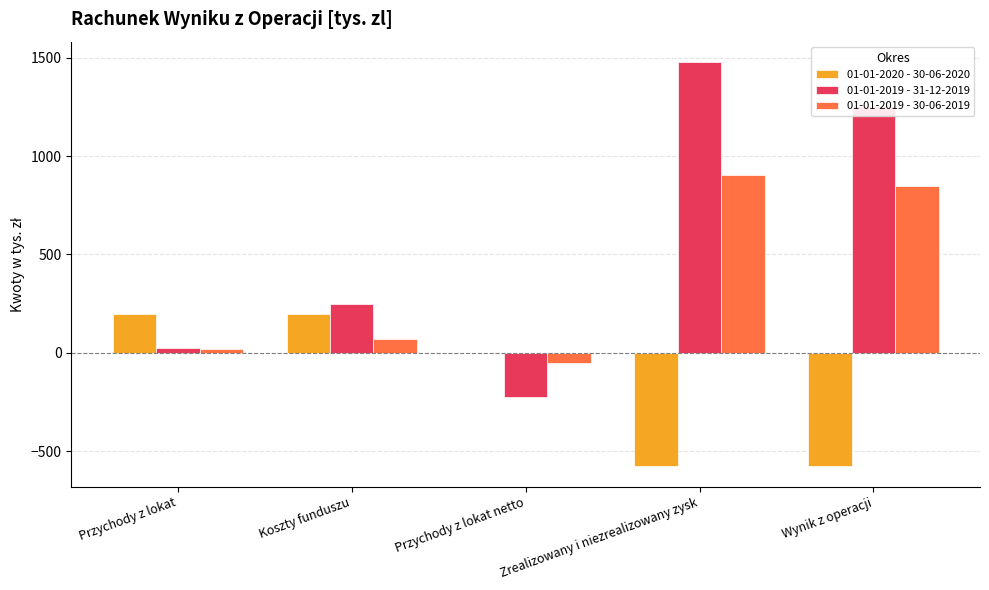

Which series has the largest range (max minus min)?

01-01-2019 - 31-12-2019